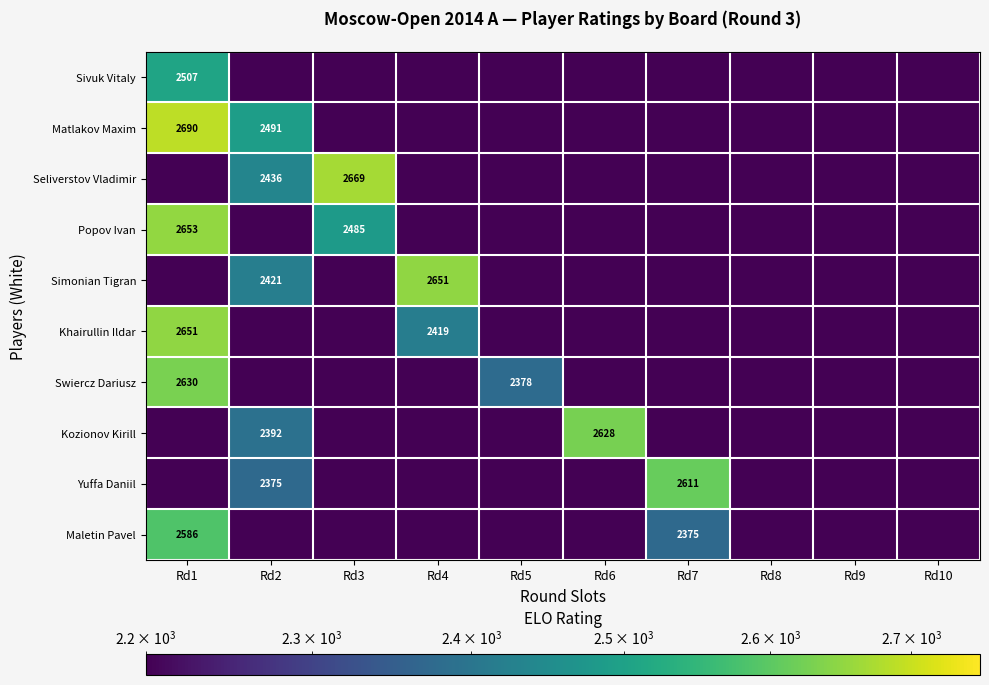

How many data points does each series have?

10